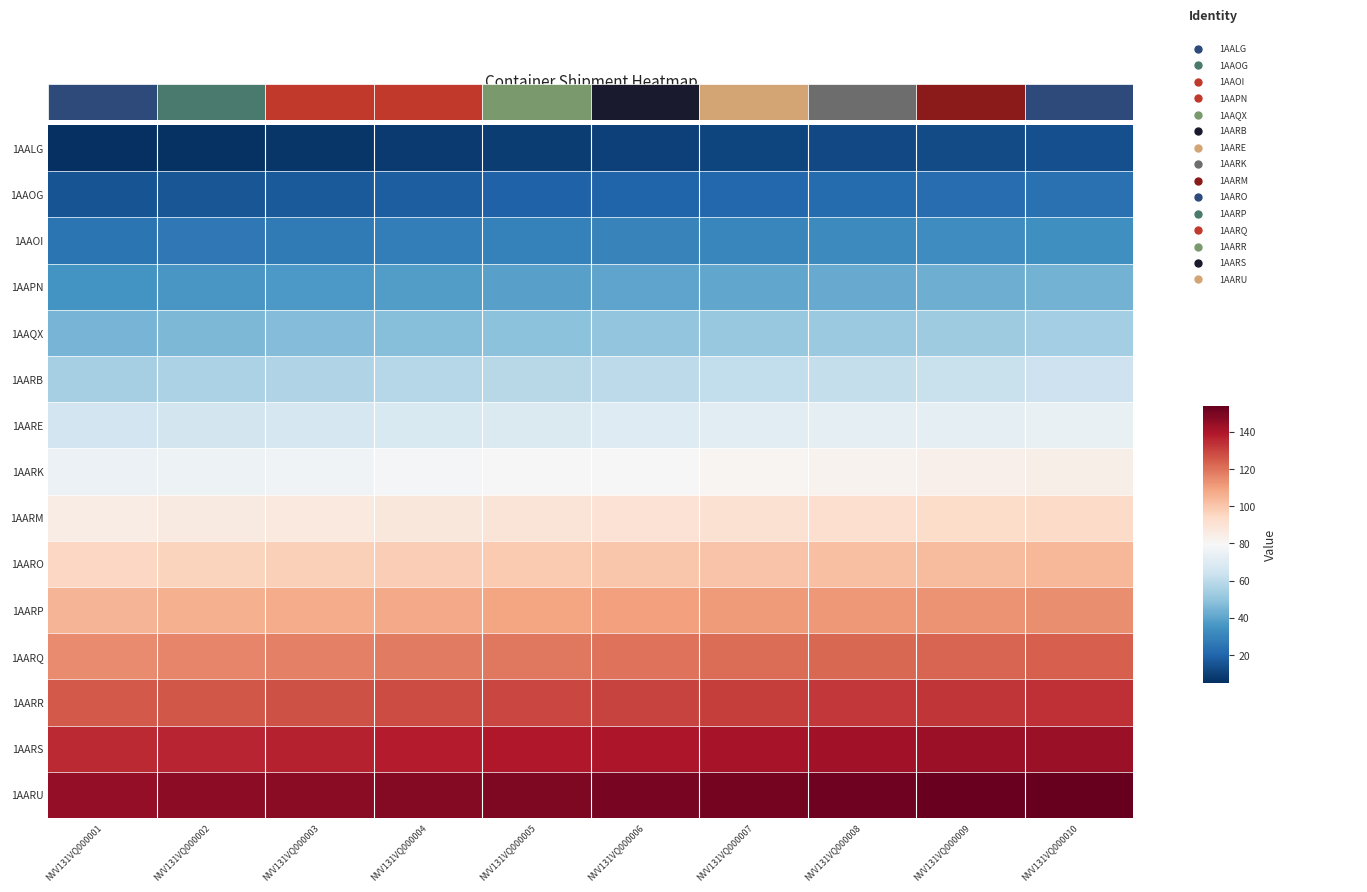

Between NVV131VQ000005 and NVV131VQ000009, which is larger?

NVV131VQ000009